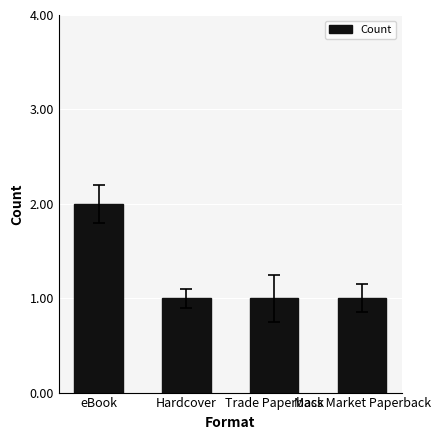

What is the label of the 2nd bar from the right?

Trade Paperback